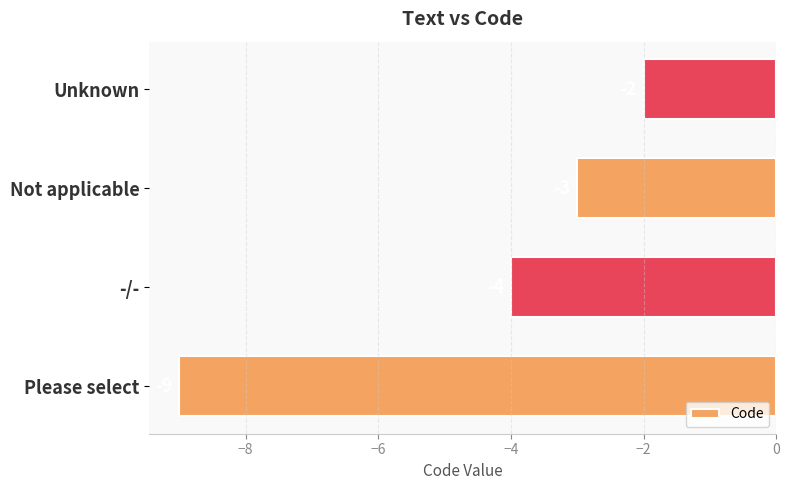

What is the change in value from Please select to Unknown?

+7